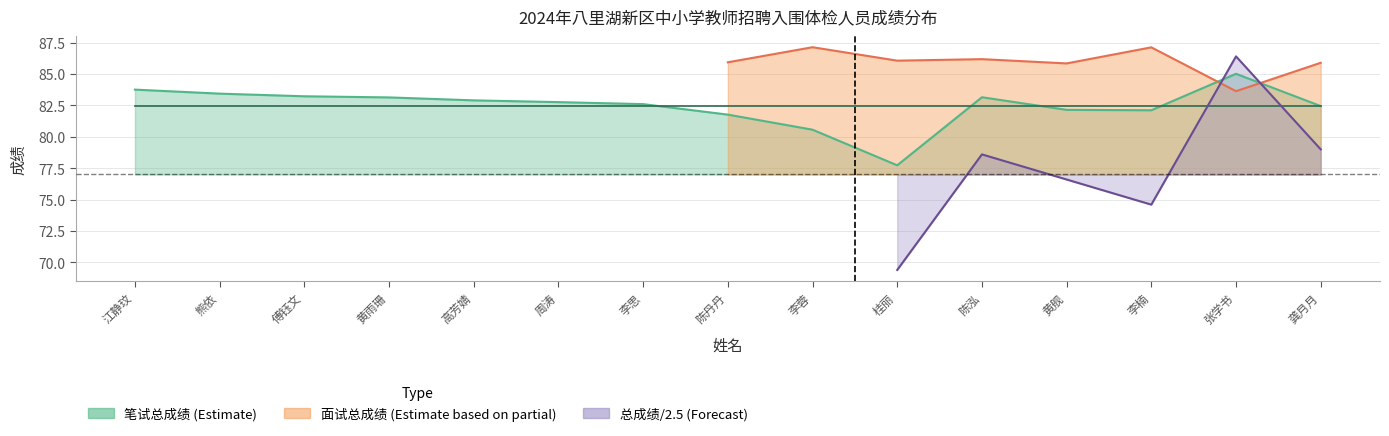

What is the label of the 9th point from the right?

李思